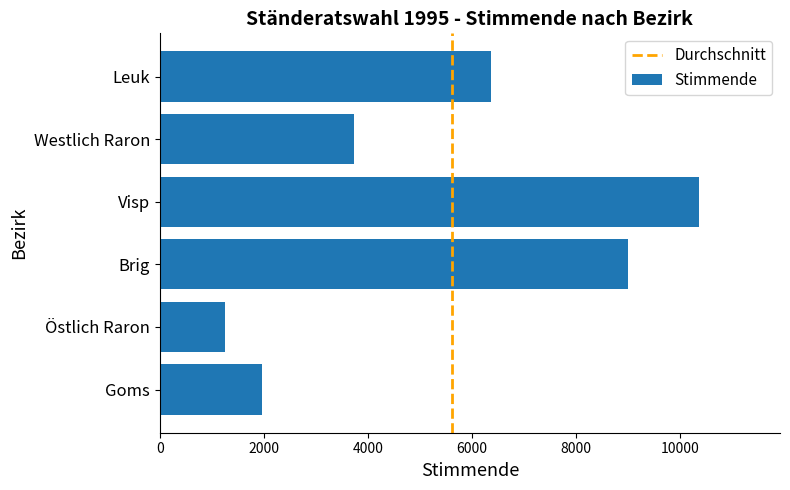

Count the number of categories in the chart.

6